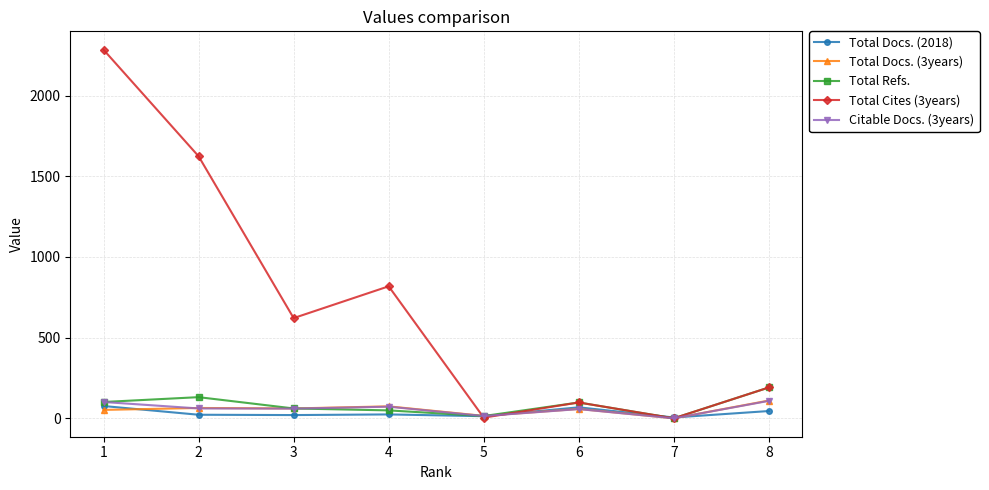

Is it true that Total Cites (3years) equals 2284 at 1?

True